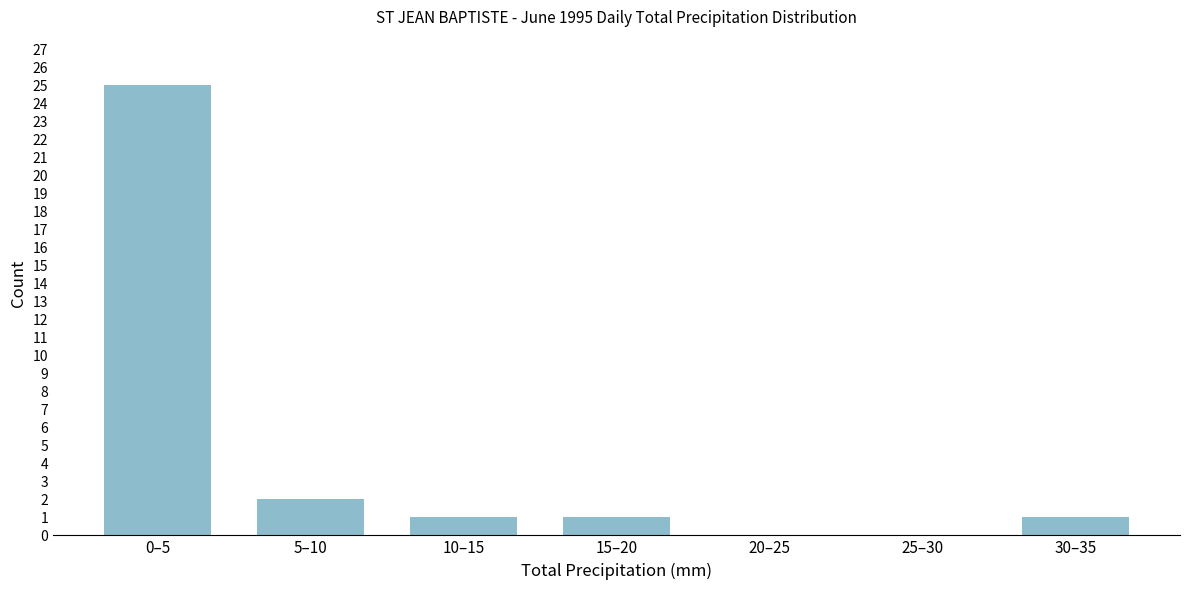

Reading left to right, list all the values displayed in this chart.

0–5=25	5–10=2	10–15=1	15–20=1	20–25=0	25–30=0	30–35=1